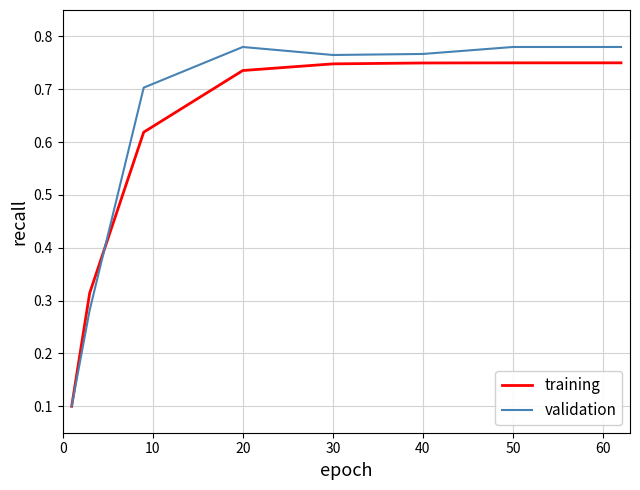

At how many categories does at least one series exceed 0?

8